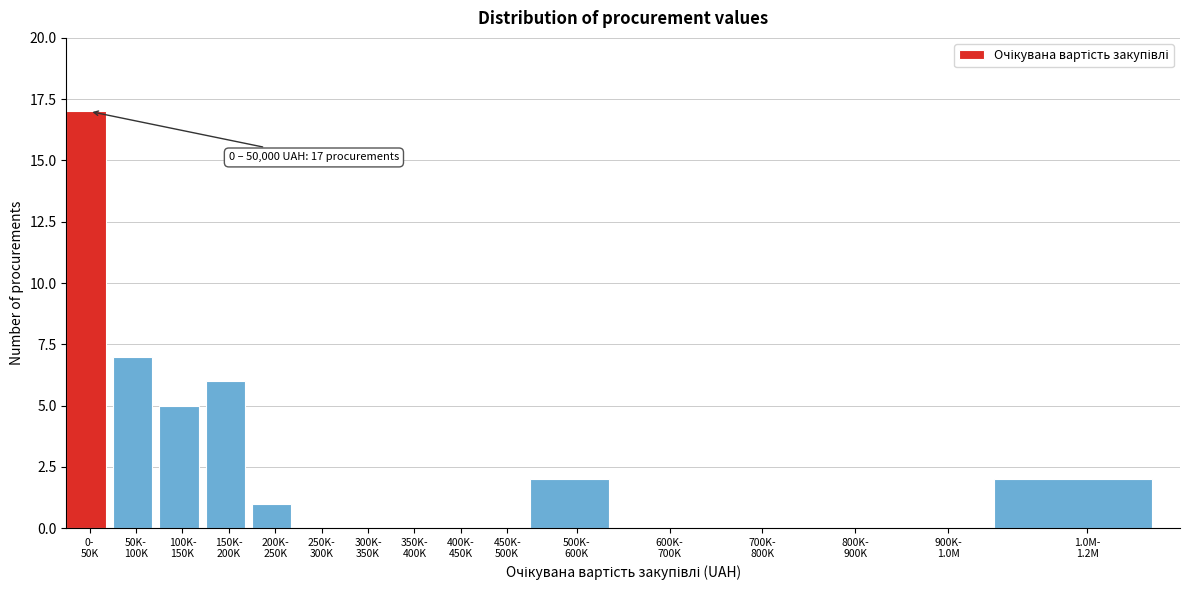

What is the greatest value displayed?

17